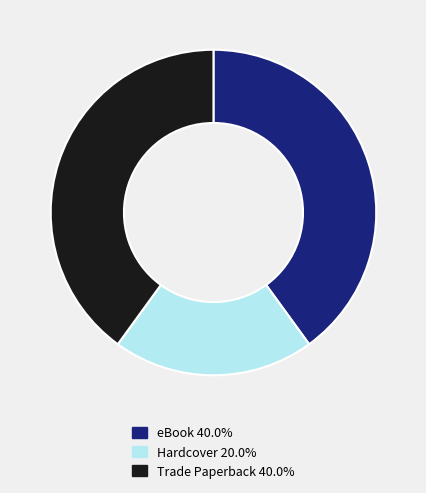

Is there any slice that represents more than half of the pie?

No